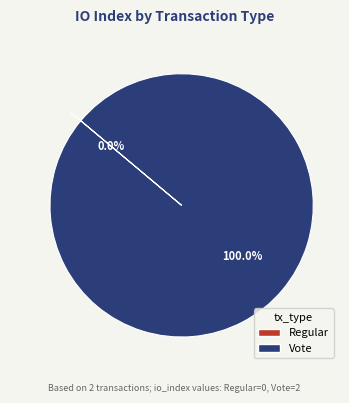

Is it true that Regular is 1% of the pie?

False